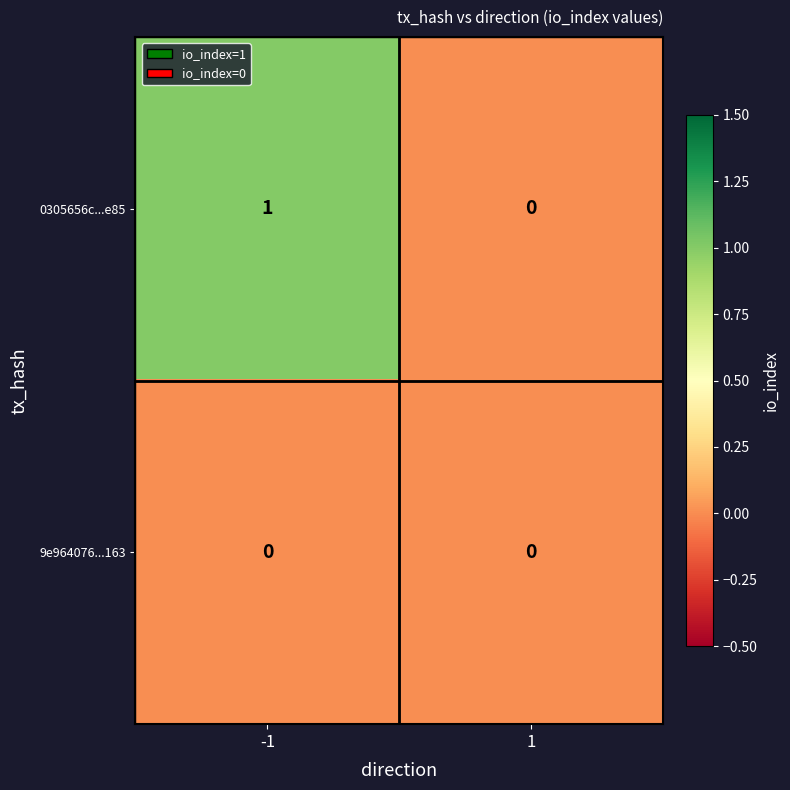

Reading left to right, transcribe all the data shown in this chart.

0305656c...e85: -1=1	1=0
9e964076...163: -1=0	1=0